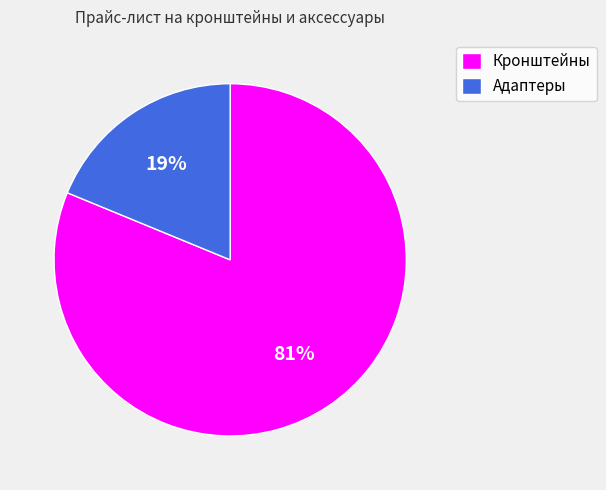

To the nearest percent, what is the combined percentage of Кронштейны and Адаптеры?

100%